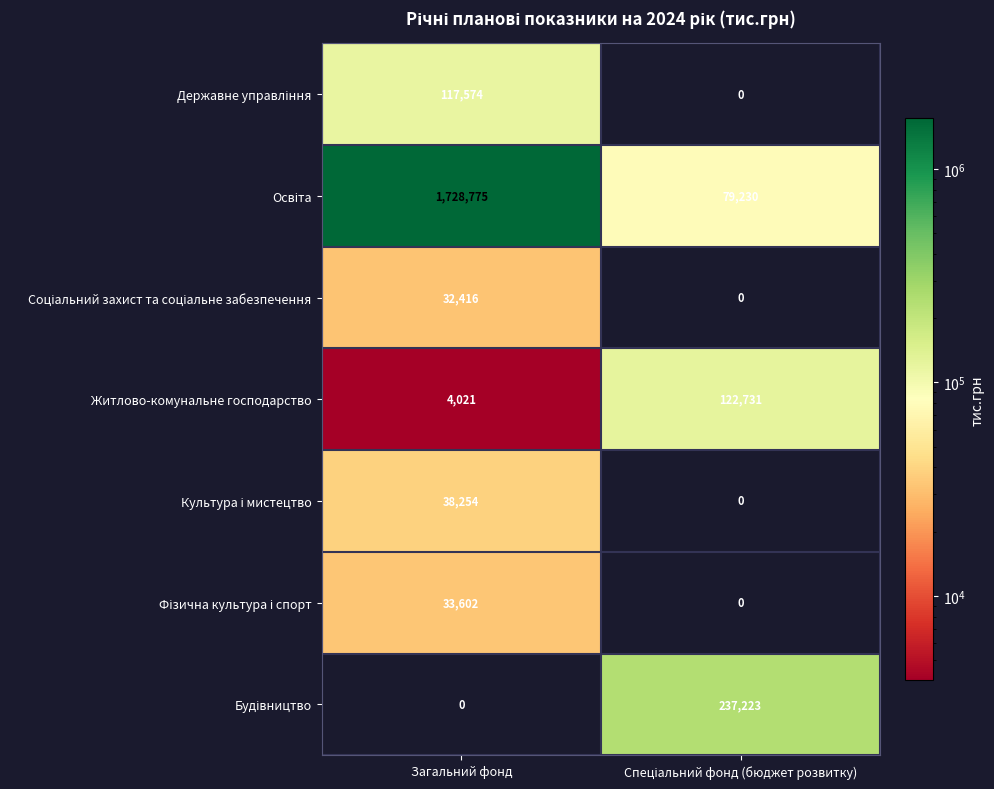

The value of Житлово-комунальне господарство at Загальний фонд is 4021. True or false?

True